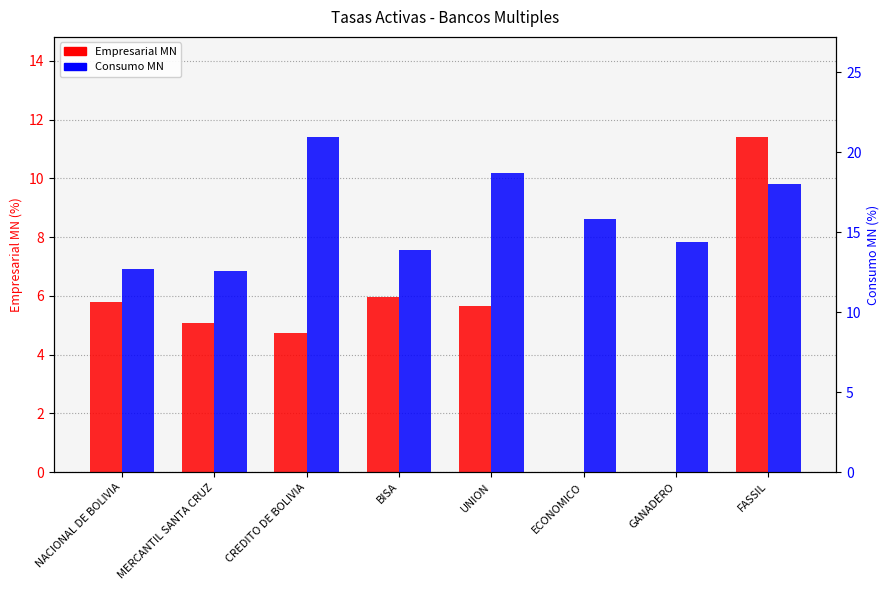

Reading left to right, what are all the values shown in this chart?

Empresarial MN: NACIONAL DE BOLIVIA=5.8	MERCANTIL SANTA CRUZ=5.1	CREDITO DE BOLIVIA=4.7	BISA=6.0	UNION=5.6	ECONOMICO=0.0	GANADERO=0.0	FASSIL=11.4
Consumo MN: NACIONAL DE BOLIVIA=12.7	MERCANTIL SANTA CRUZ=12.5	CREDITO DE BOLIVIA=20.9	BISA=13.9	UNION=18.7	ECONOMICO=15.8	GANADERO=14.4	FASSIL=18.0